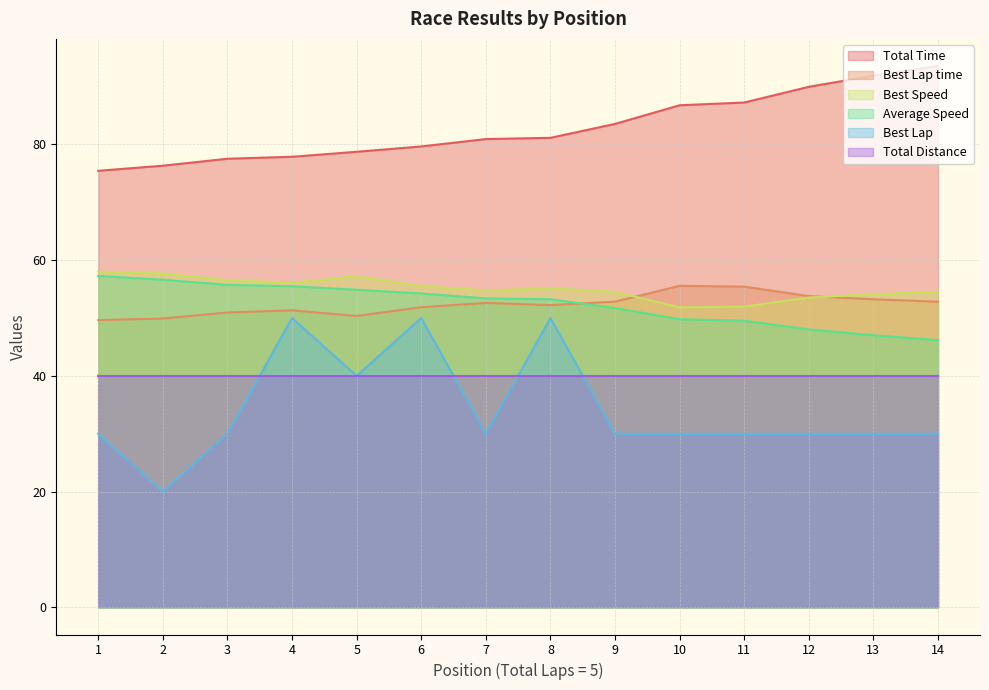

At how many categories does at least one series exceed 46?

14